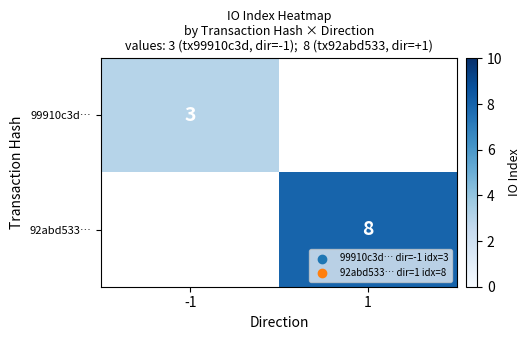

The value of 99910c3d… at -1 is 3. True or false?

True